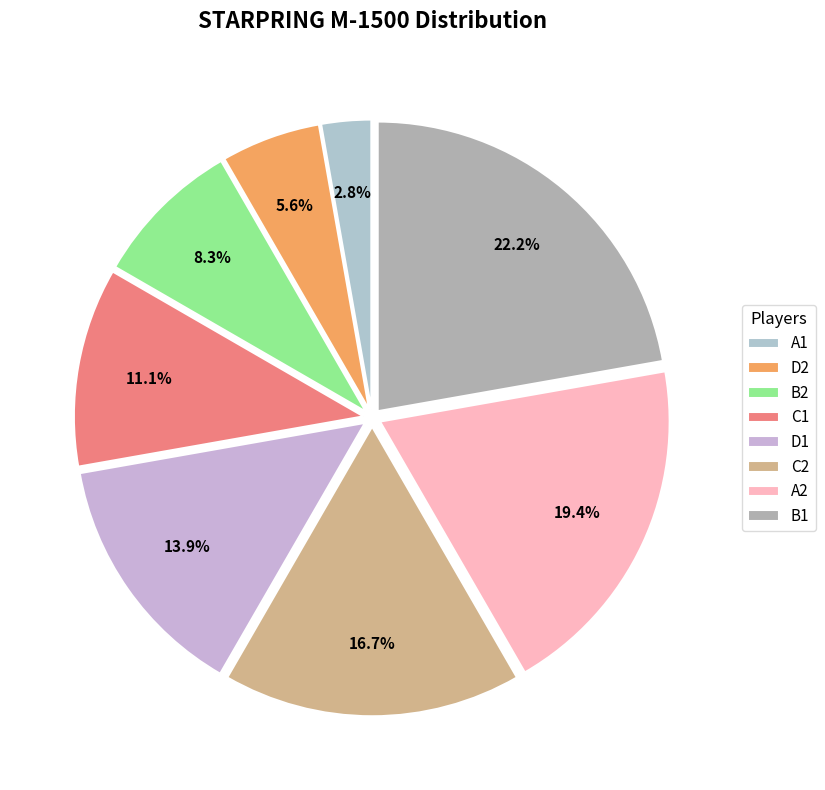

To the nearest percent, what is the combined percentage of C1 and A1?

14%